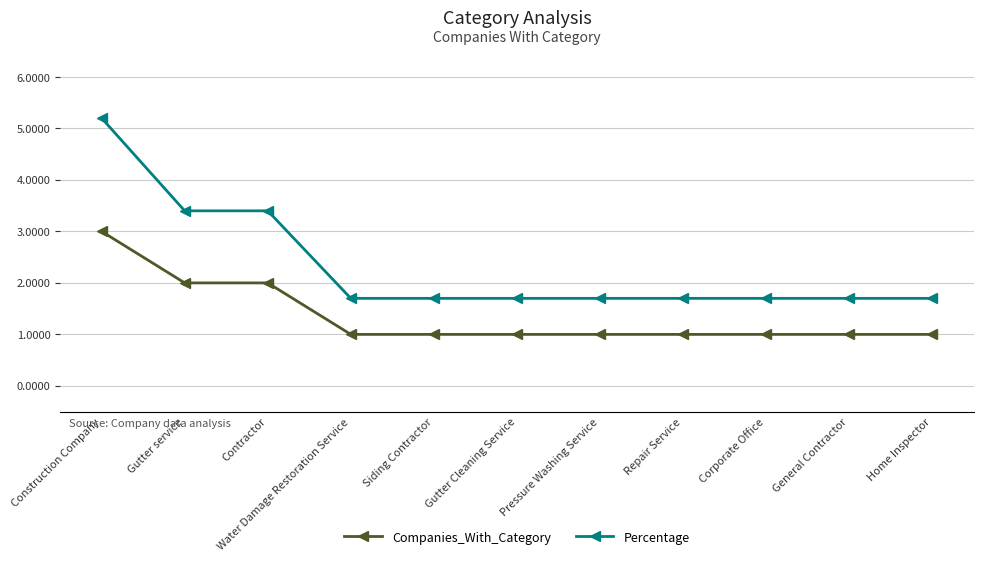

Is the value of Percentage at Water Damage Restoration Service greater than the value of Companies_With_Category at Pressure Washing Service?

Yes